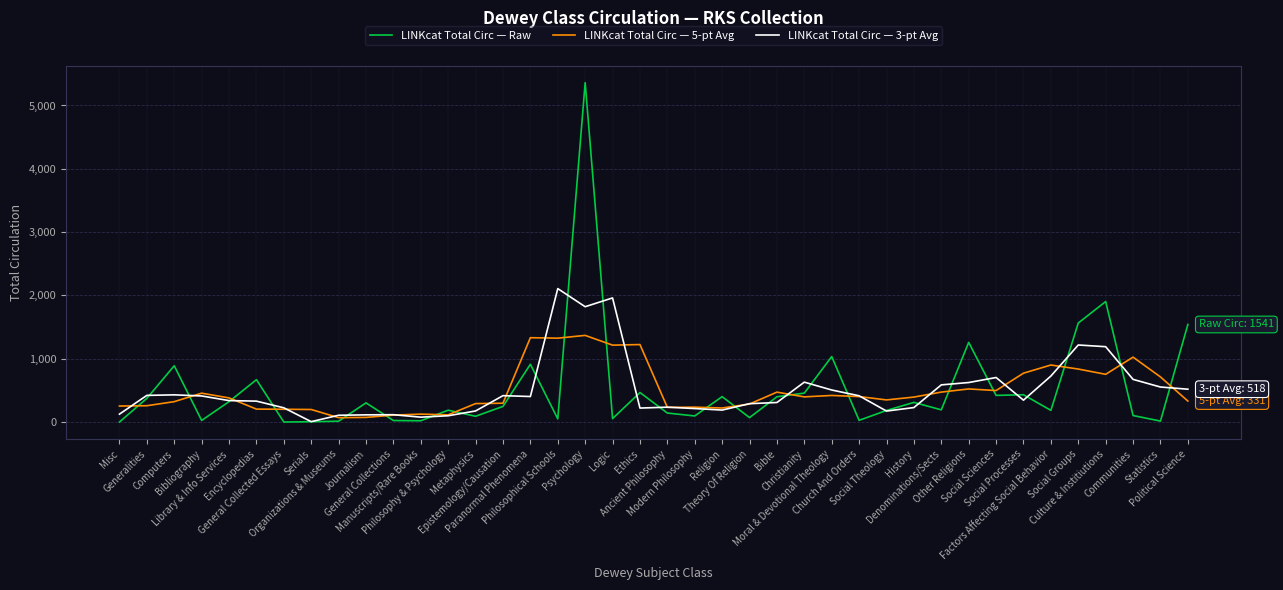

Which series ends up on top after the final intersection of LINKcat Total Circ — 5-pt Avg and LINKcat Total Circ — Raw?

LINKcat Total Circ — Raw